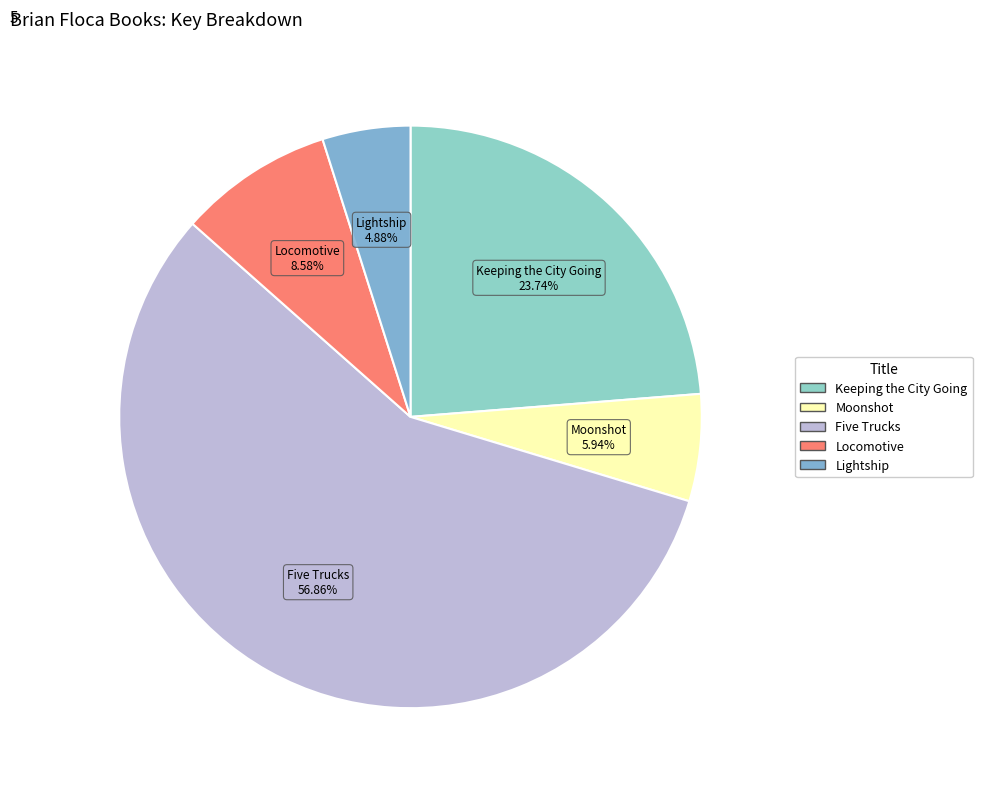

What percentage is the Locomotive slice, to the nearest percent?

9%